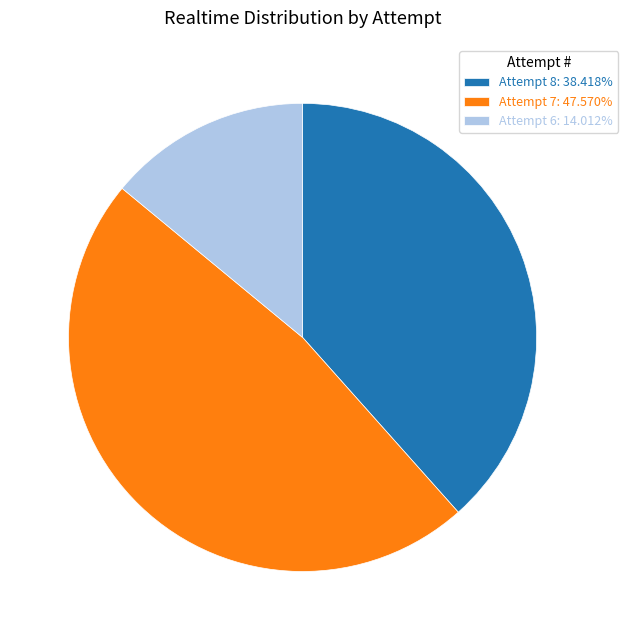

Is there a majority slice in this chart?

No